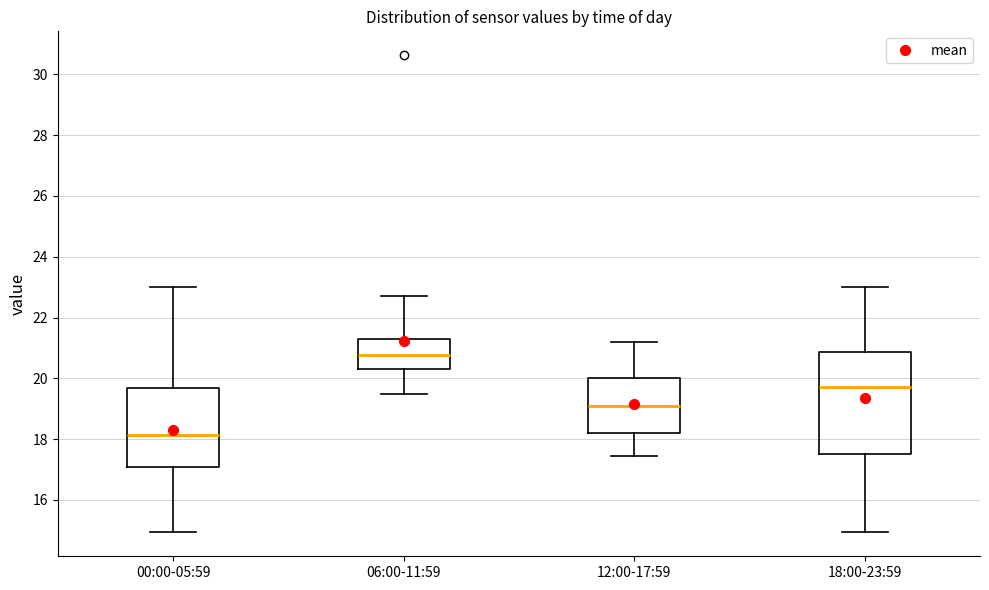

Reading left to right, transcribe this box plot: for each box, give where its median line is, the range the box spans, and where its two whiskers end, as read against the y-axis. The values are not printed on the chart, so give them approximately, as read against the axis.

00:00-05:59: median 18.2, box 17.0 to 19.6, whiskers 15.0 to 23.0
06:00-11:59: median 20.8, box 20.4 to 21.4, whiskers 19.6 to 22.8
12:00-17:59: median 19.2, box 18.2 to 20.0, whiskers 17.4 to 21.2
18:00-23:59: median 19.8, box 17.6 to 20.8, whiskers 15.0 to 23.0